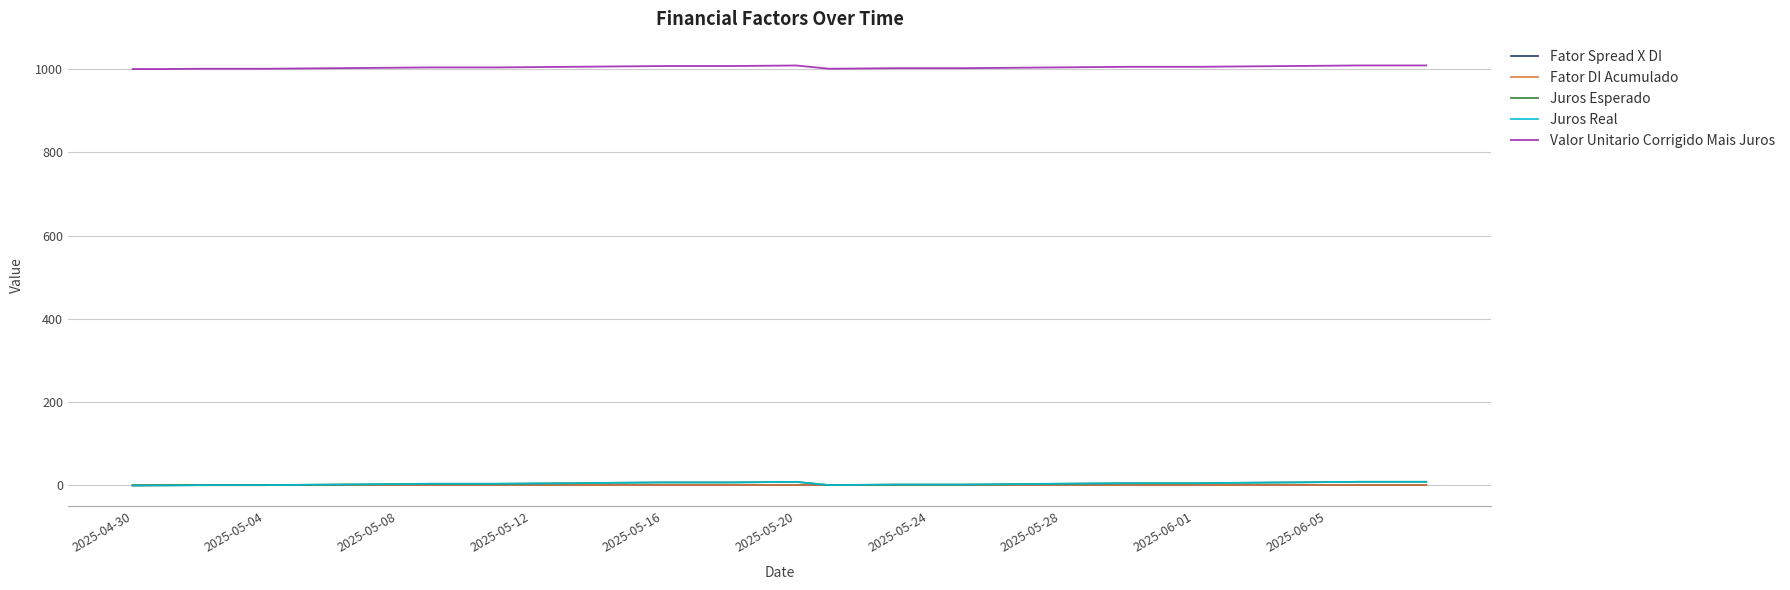

Is this an area chart (filled region under the line)?

No